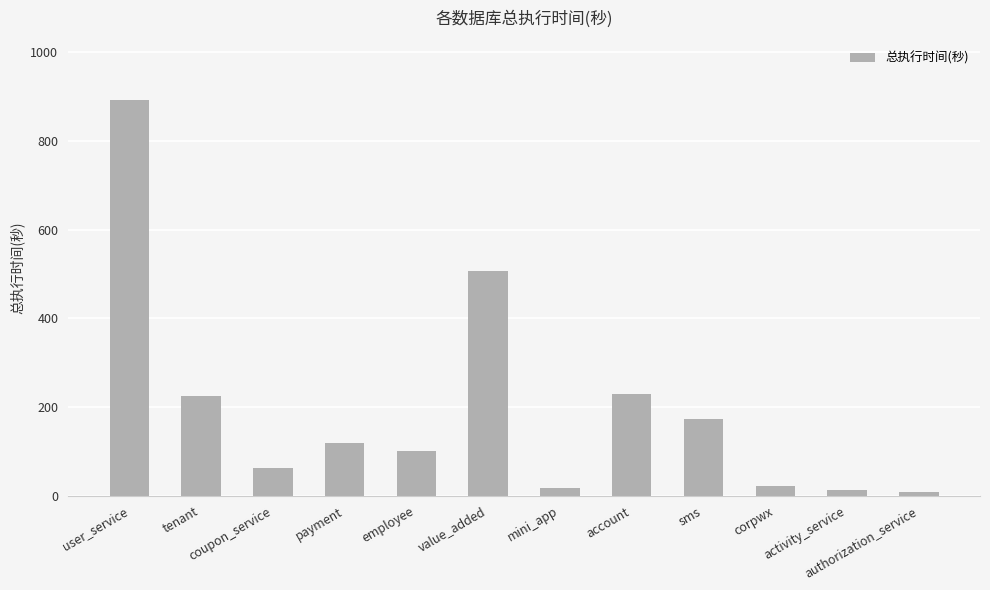

What is the sum of the values at user_service and tenant?

1117